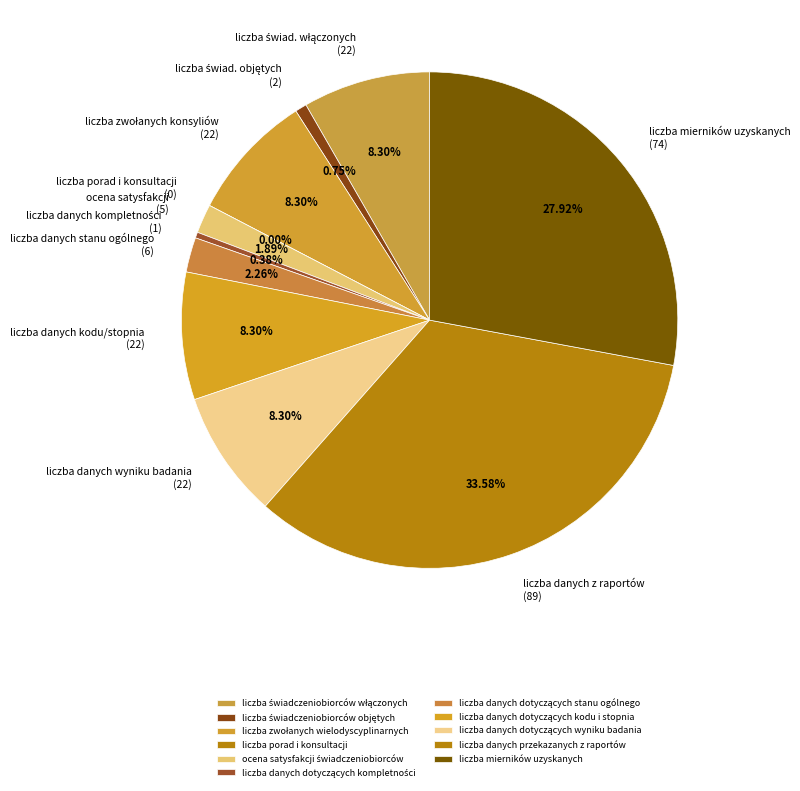

Does any single category account for the majority?

No